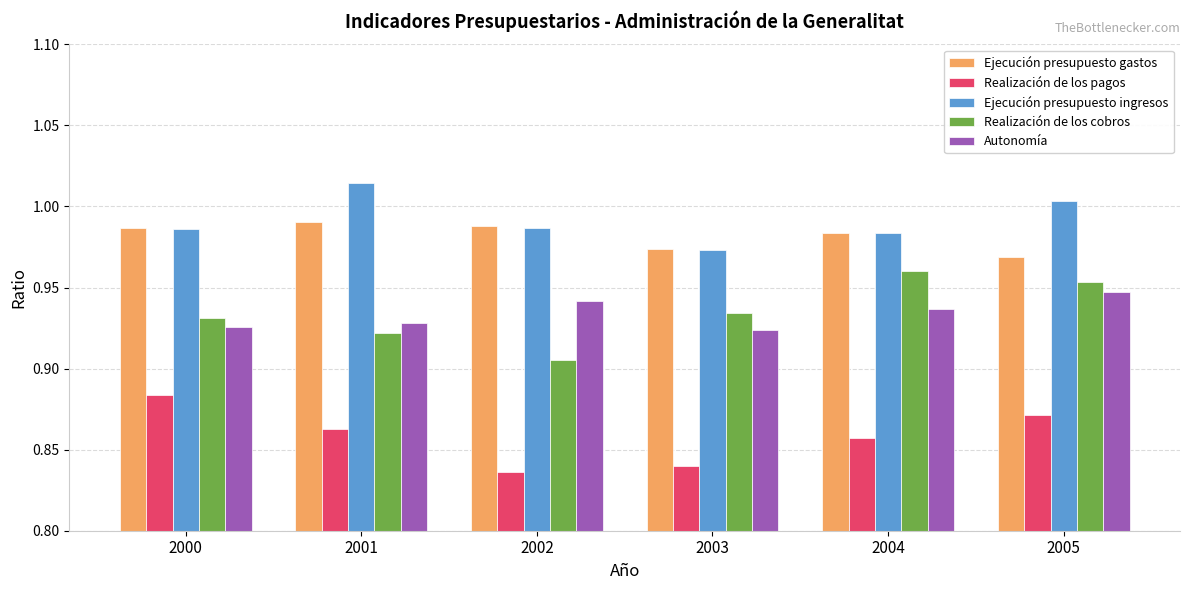

Where is Ejecución presupuesto ingresos nearest to the value 0?

2003